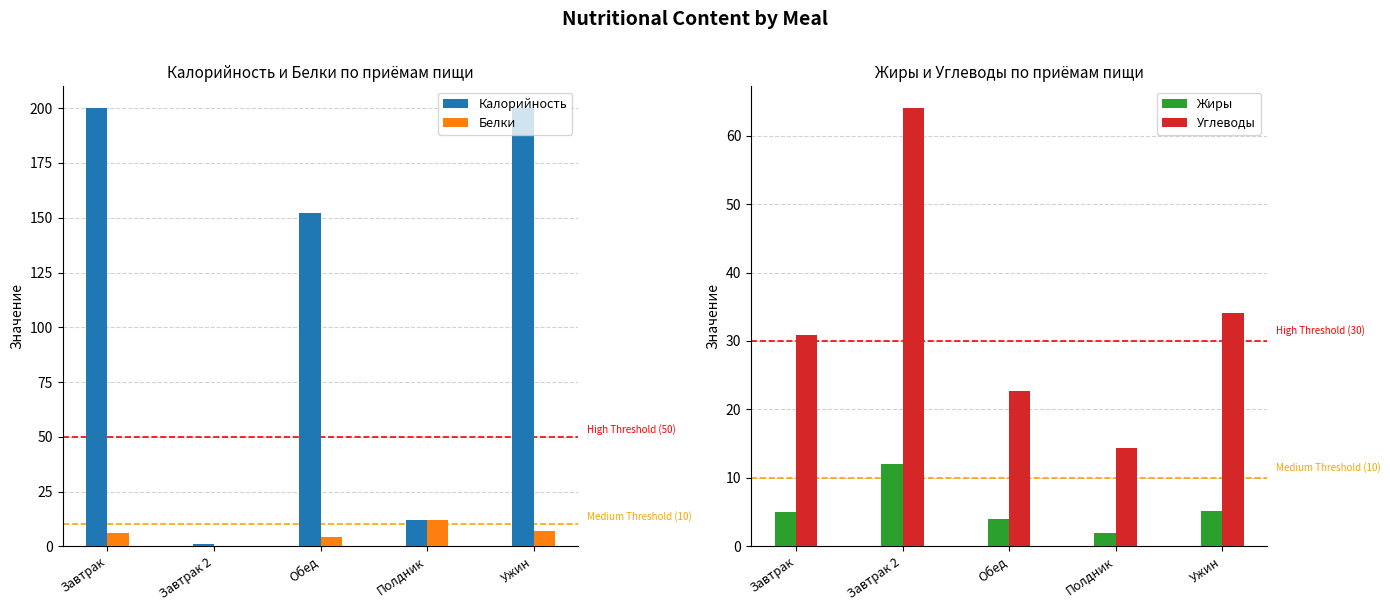

Which category has the lowest value across all series?

Завтрак 2